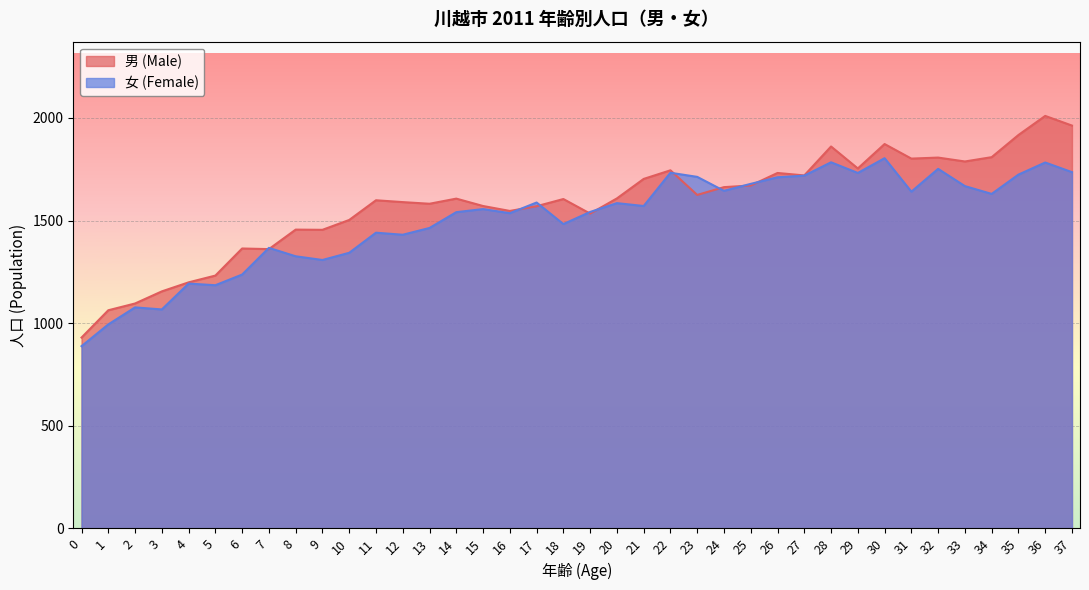

The 男 (Male) series shows 1802 at 31. True or false?

True